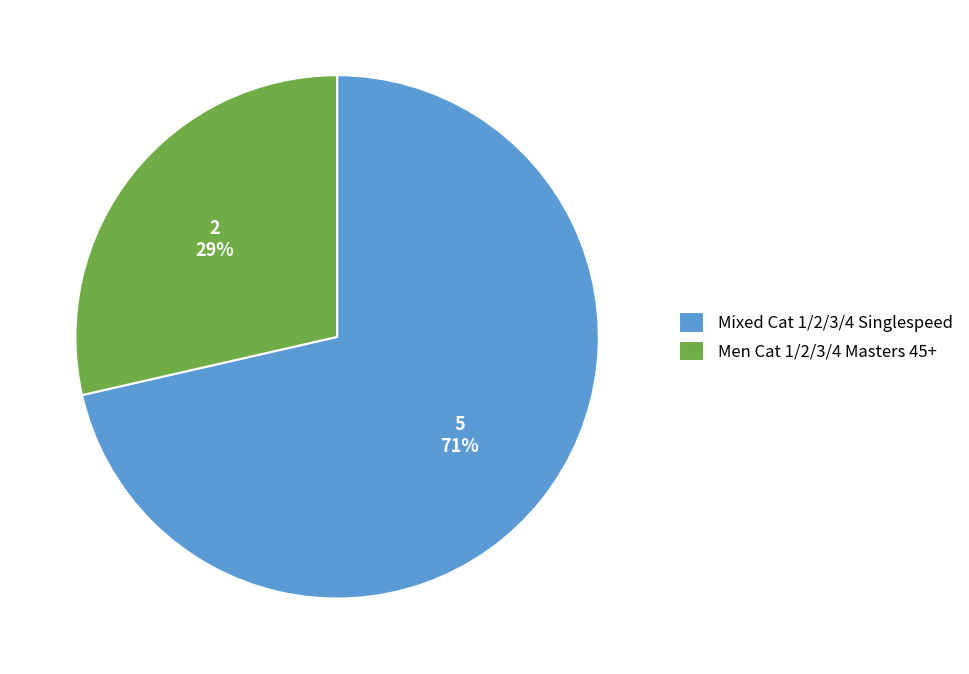

What is the largest slice in the pie chart?

Mixed Cat 1/2/3/4 Singlespeed